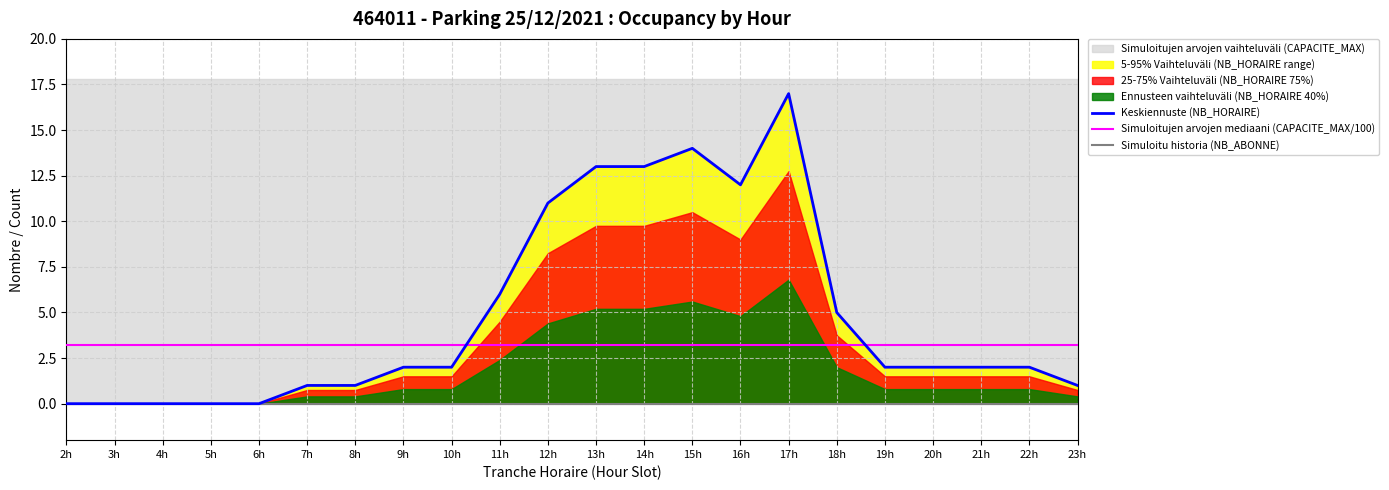

Rank the series by their maximum value, from highest to lowest.

Keskiennuste (NB_HORAIRE), Simuloitujen arvojen mediaani (CAPACITE_MAX/100), Simuloitu historia (NB_ABONNE)